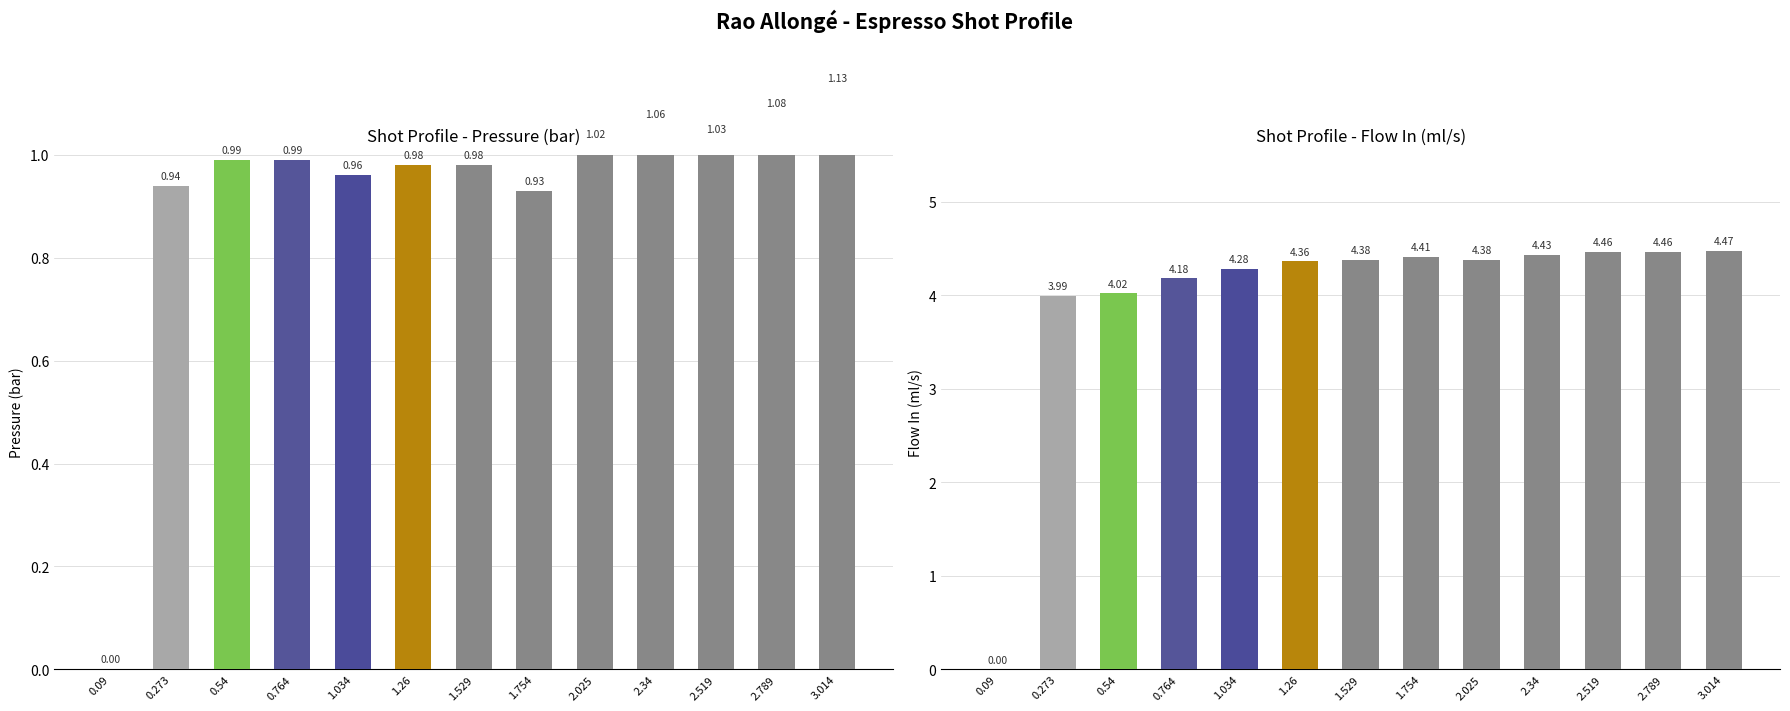

List the labels in order of flow_in value, smallest first.

0.09, 0.273, 0.54, 0.764, 1.034, 1.26, 1.529, 2.025, 1.754, 2.34, 2.519, 2.789, 3.014